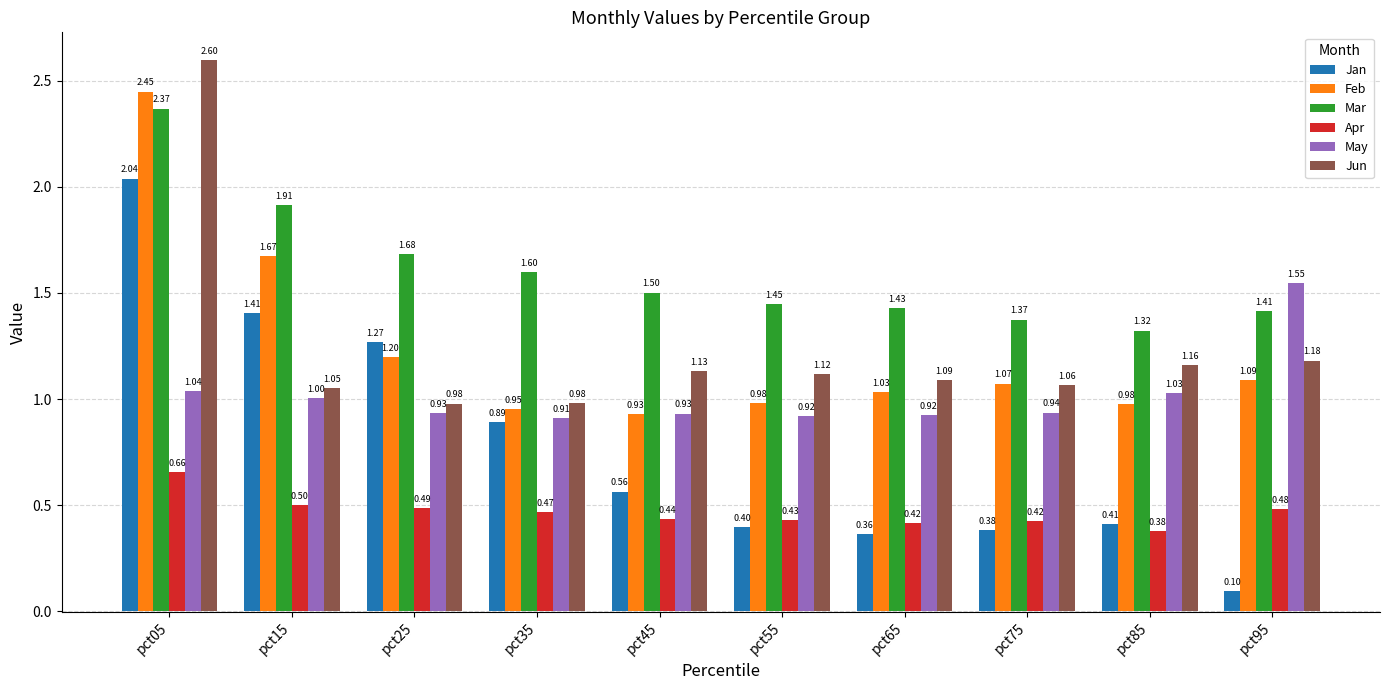

The Jan series shows 0.7 at pct05. True or false?

False